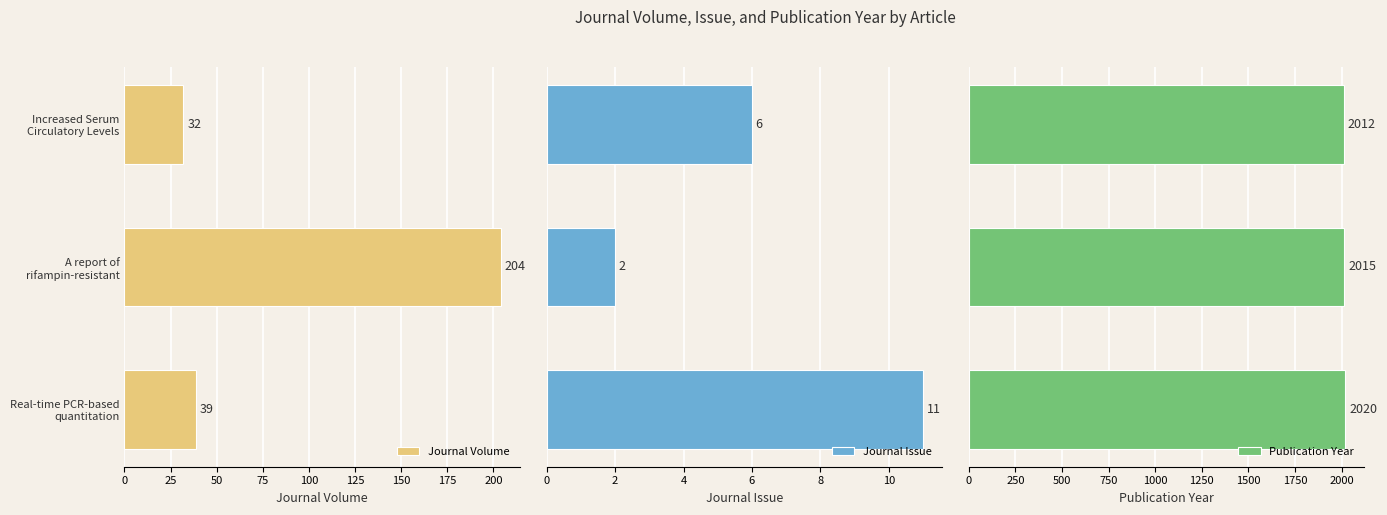

What is the difference between the maximum and second lowest values in the Publication Year series?

5